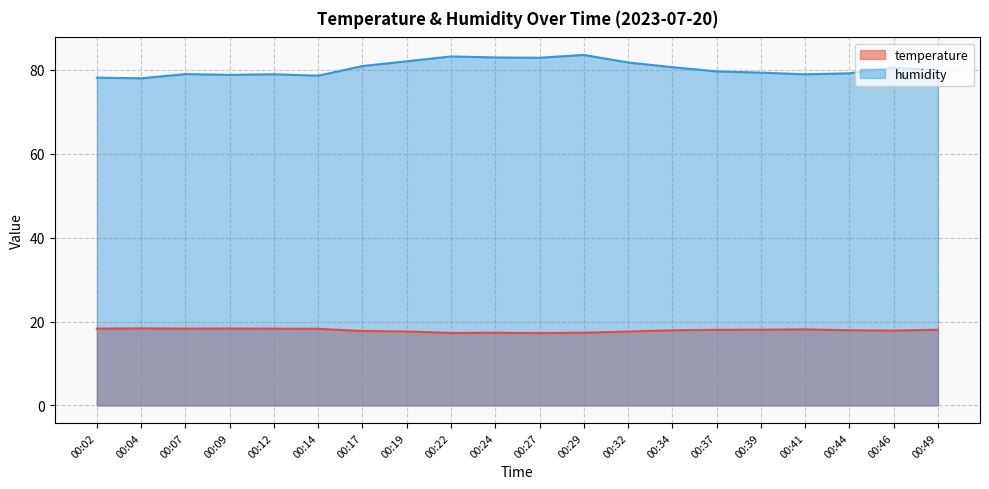

True or false: humidity has a value of 80.7 at 00:34.

True